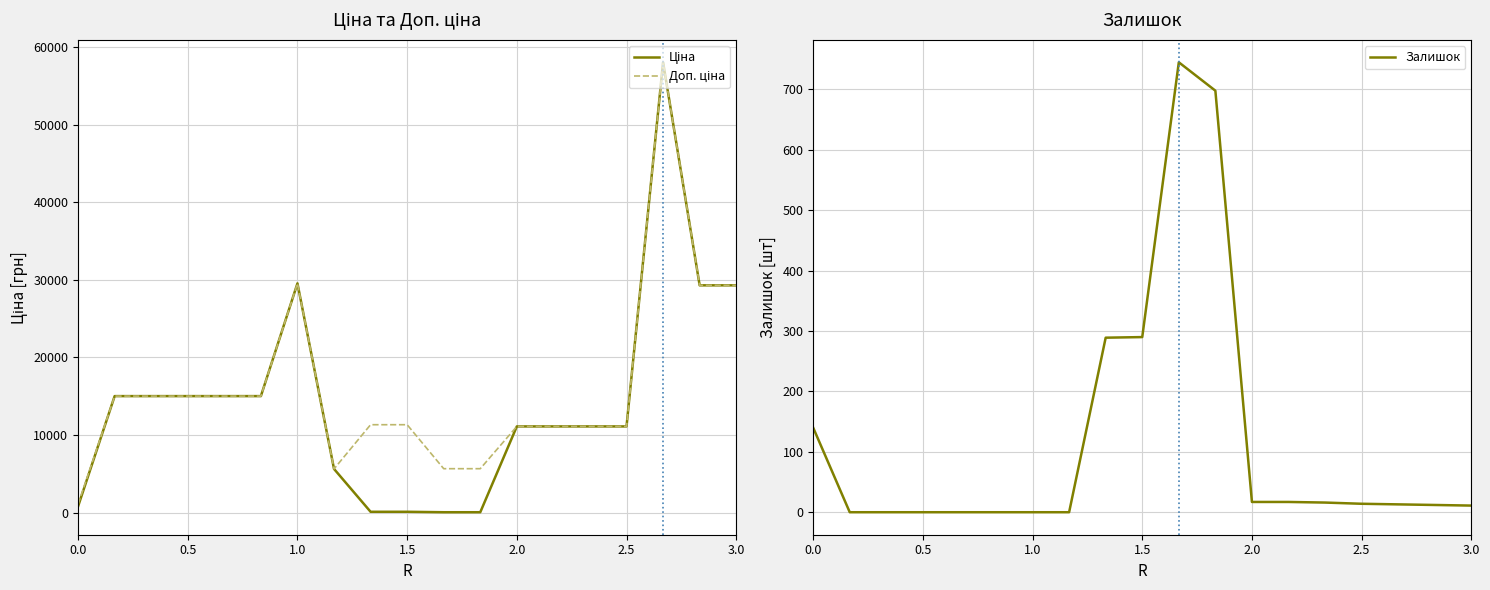

How many data points in Ціна are less than 11113?

6